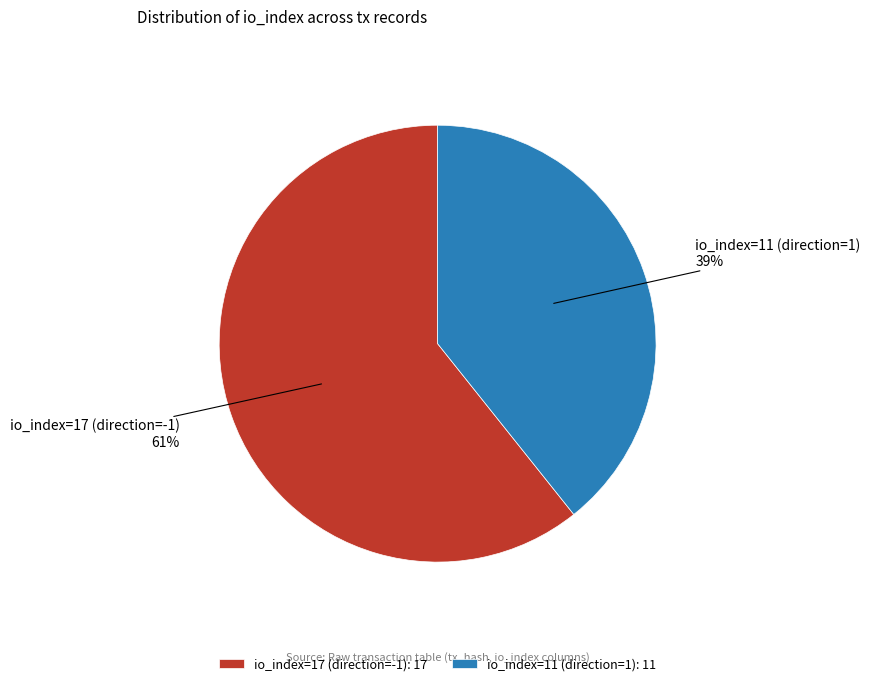

How many segments does this pie chart have?

2